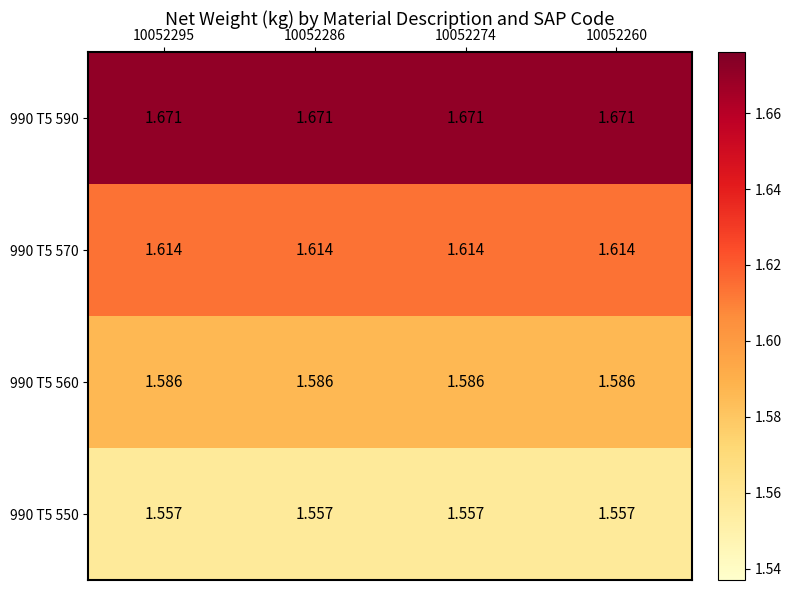

Is the value of 990 T5 560 at 10052274 greater than the value of 990 T5 550 at 10052286?

Yes